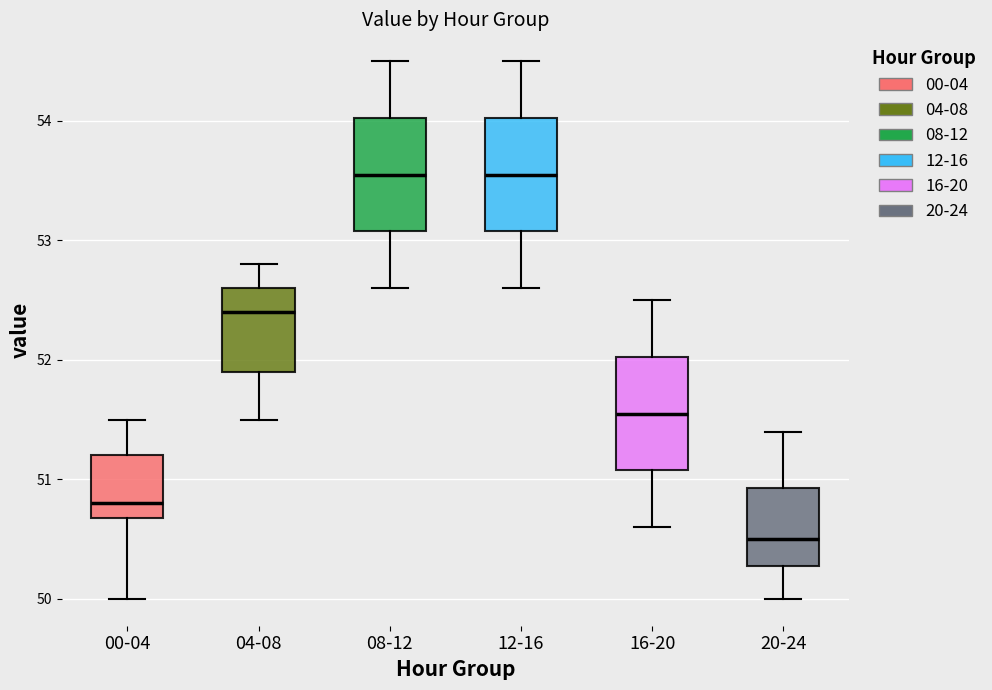

Reading left to right, read every box against the y-axis: the position of its median line, the range the box covers, and the ends of its whiskers. The values are not printed on the chart, so give them approximately, as read against the axis.

00-04: median 50.8, box 50.7 to 51.2, whiskers 50.0 to 51.5
04-08: median 52.4, box 51.9 to 52.6, whiskers 51.5 to 52.8
08-12: median 53.6, box 53.1 to 54.0, whiskers 52.6 to 54.5
12-16: median 53.6, box 53.1 to 54.0, whiskers 52.6 to 54.5
16-20: median 51.6, box 51.1 to 52.0, whiskers 50.6 to 52.5
20-24: median 50.5, box 50.3 to 50.9, whiskers 50.0 to 51.4